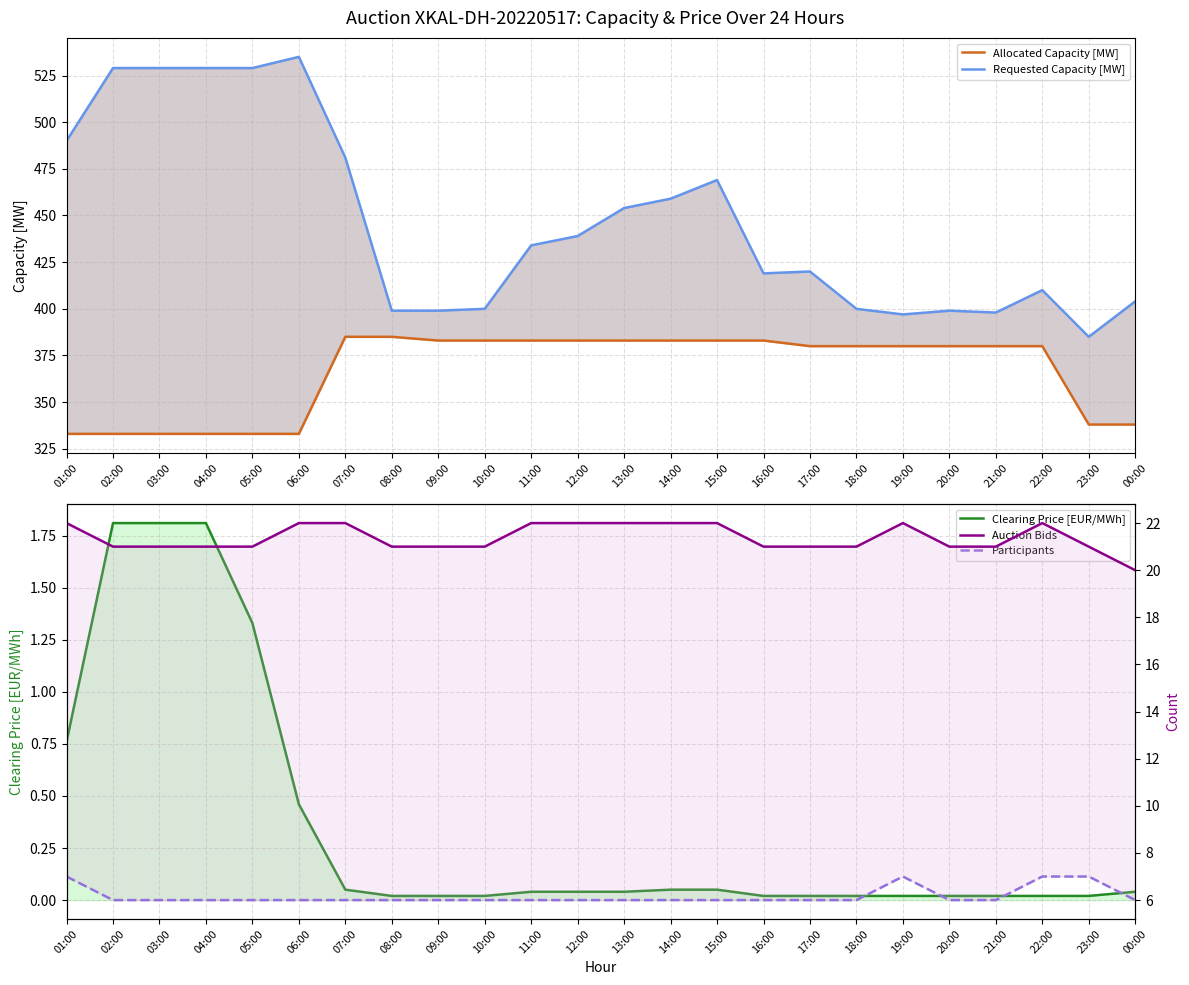

At which category does Auction Bids reach its first local peak?

19:00